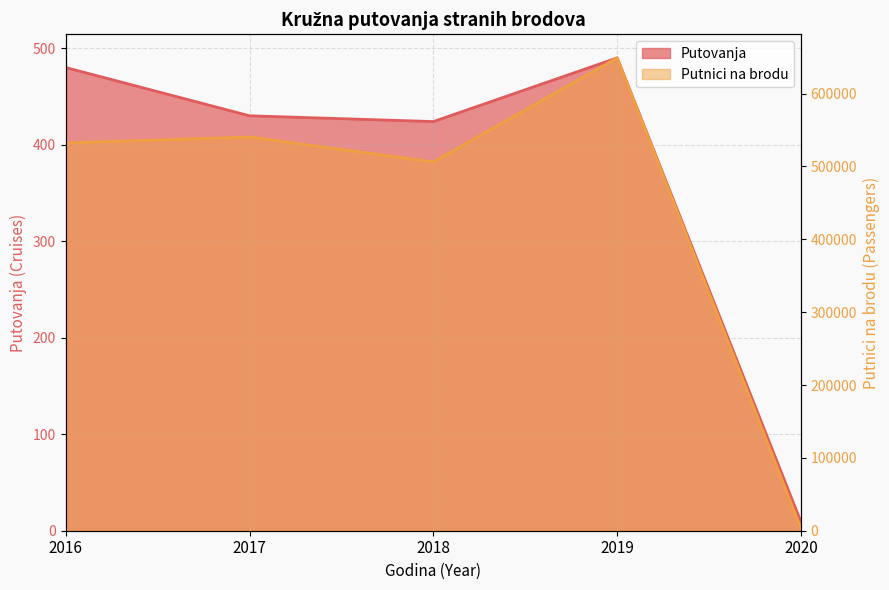

At which category does the chart reach its peak across all series?

2019